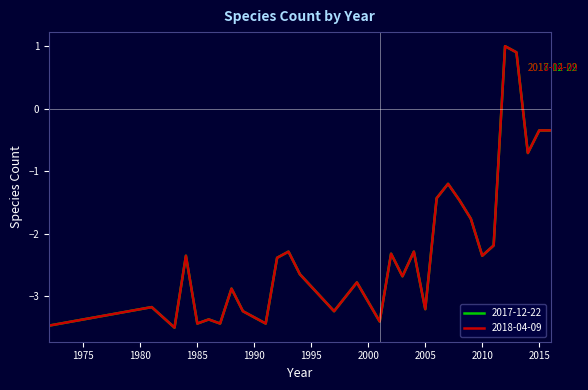

Does the chart display data point markers on the line(s)?

No